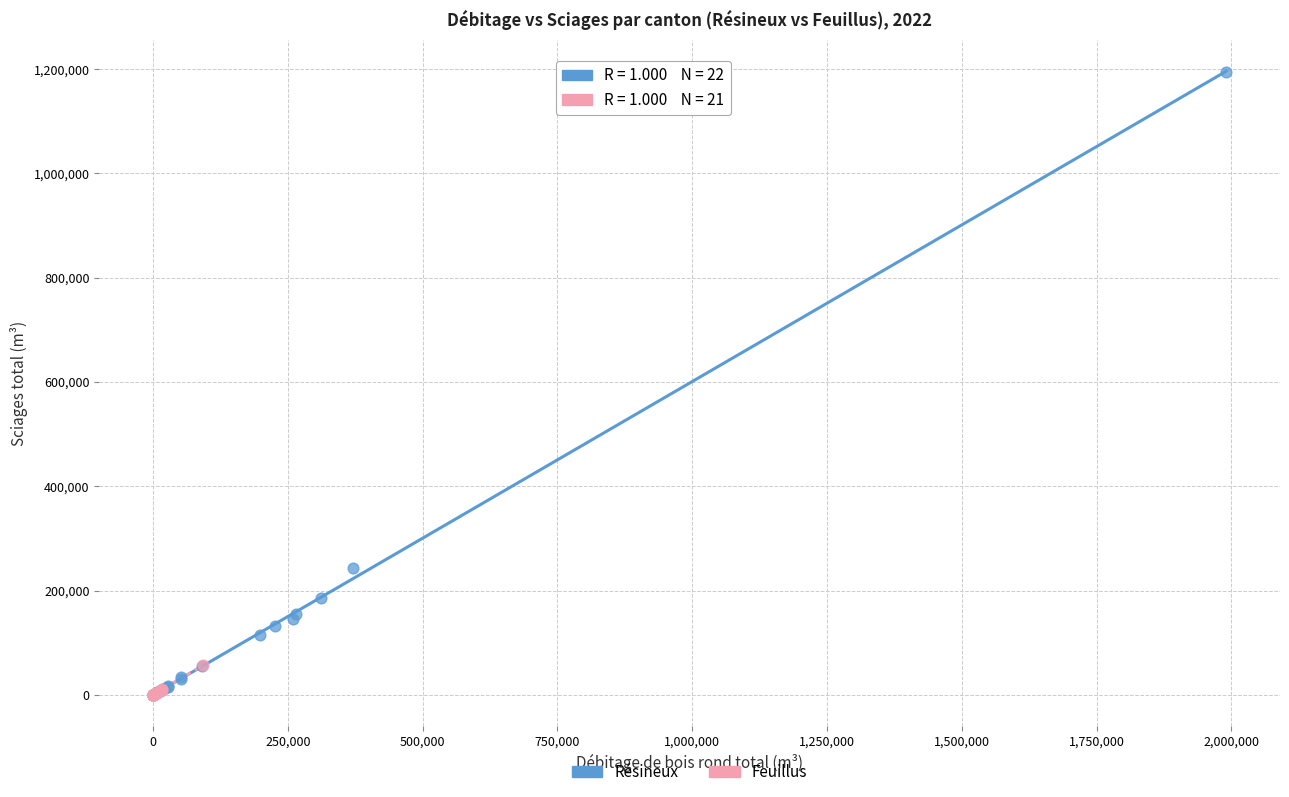

What are all the series names shown in the legend?

Résineux, Feuillus